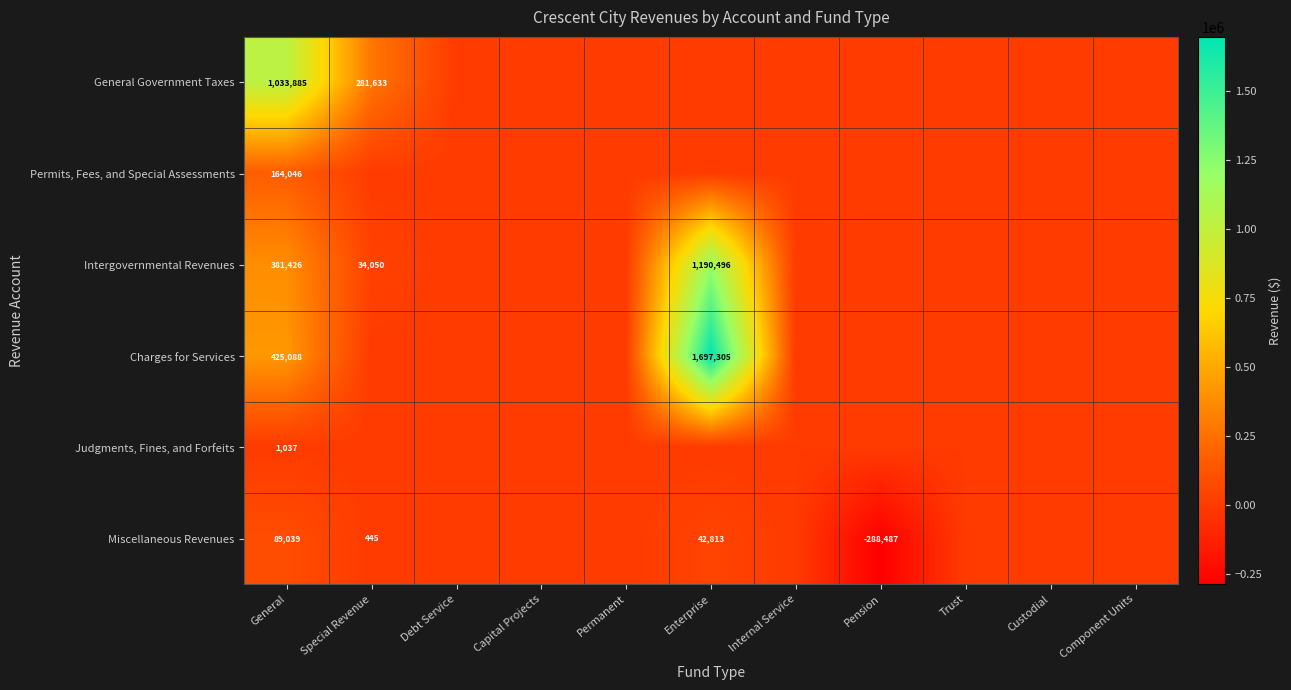

Which series changed the most between Permanent and Enterprise?

Charges for Services